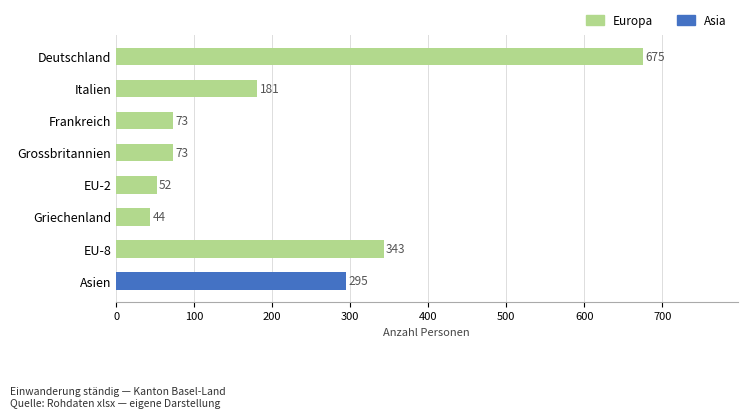

Rank the series at EU-2 from lowest to highest value.

Asia, Europa